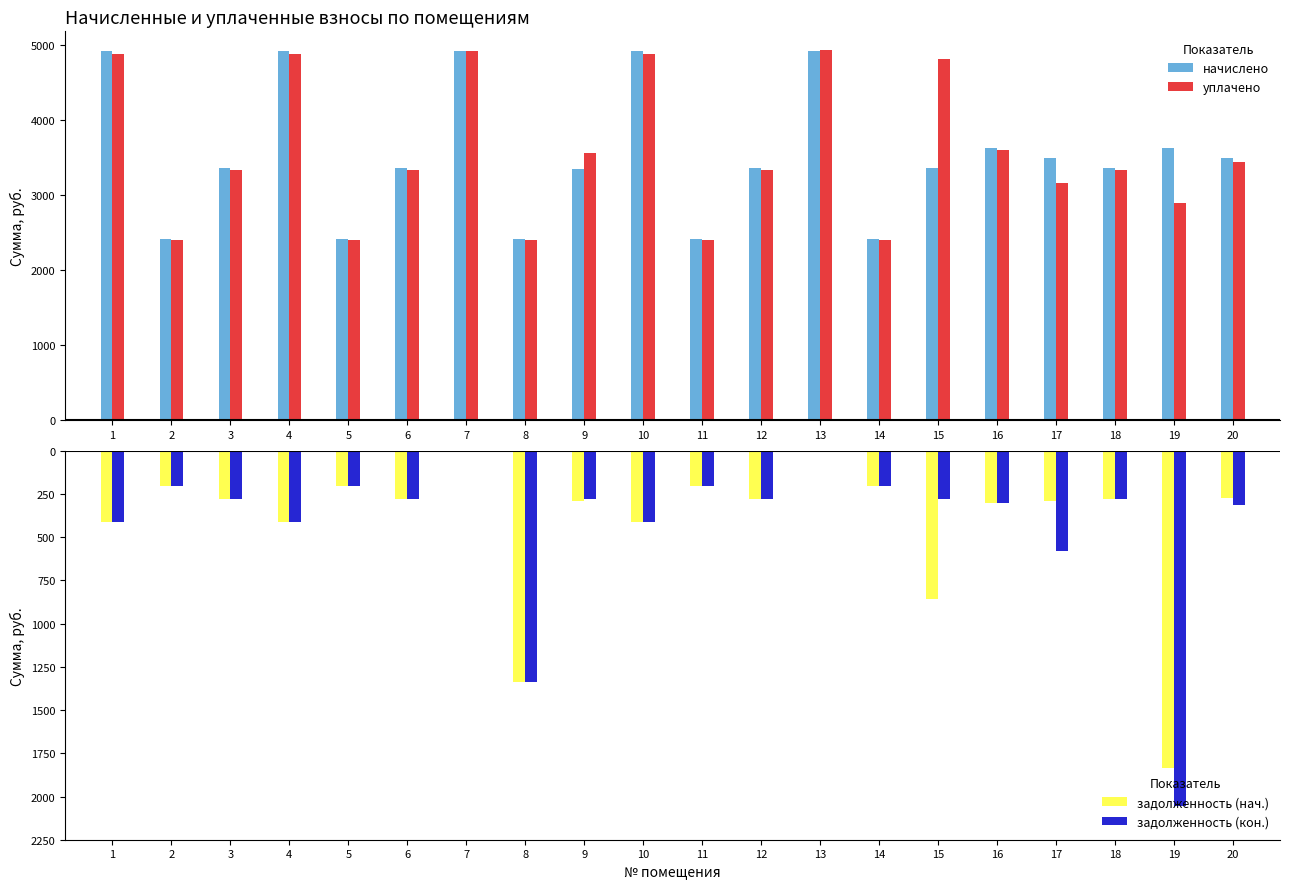

What is the spread (max minus min) of values at 15?

5668.4